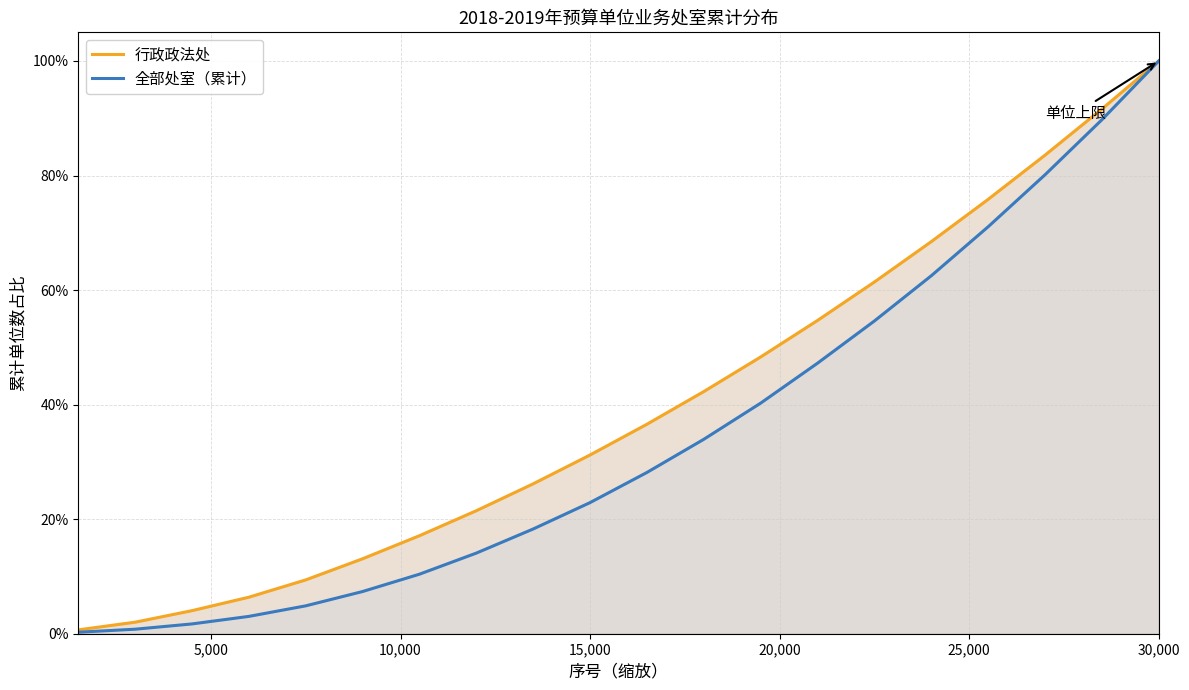

True or false: 全部处室（累计） and 行政政法处 cross at least once.

False